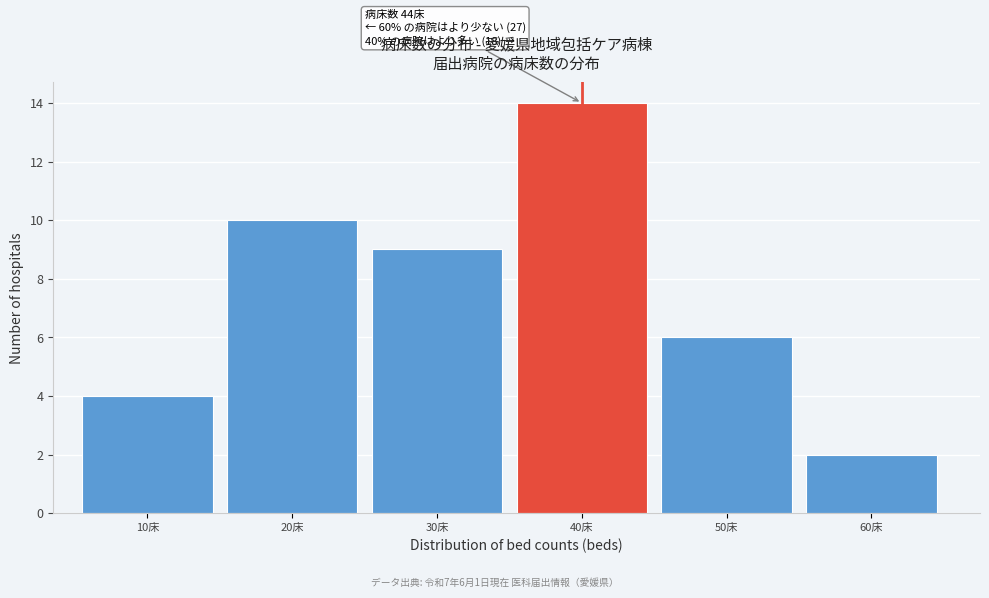

Reading left to right, transcribe all the data shown in this chart.

4	10	9	14	6	2